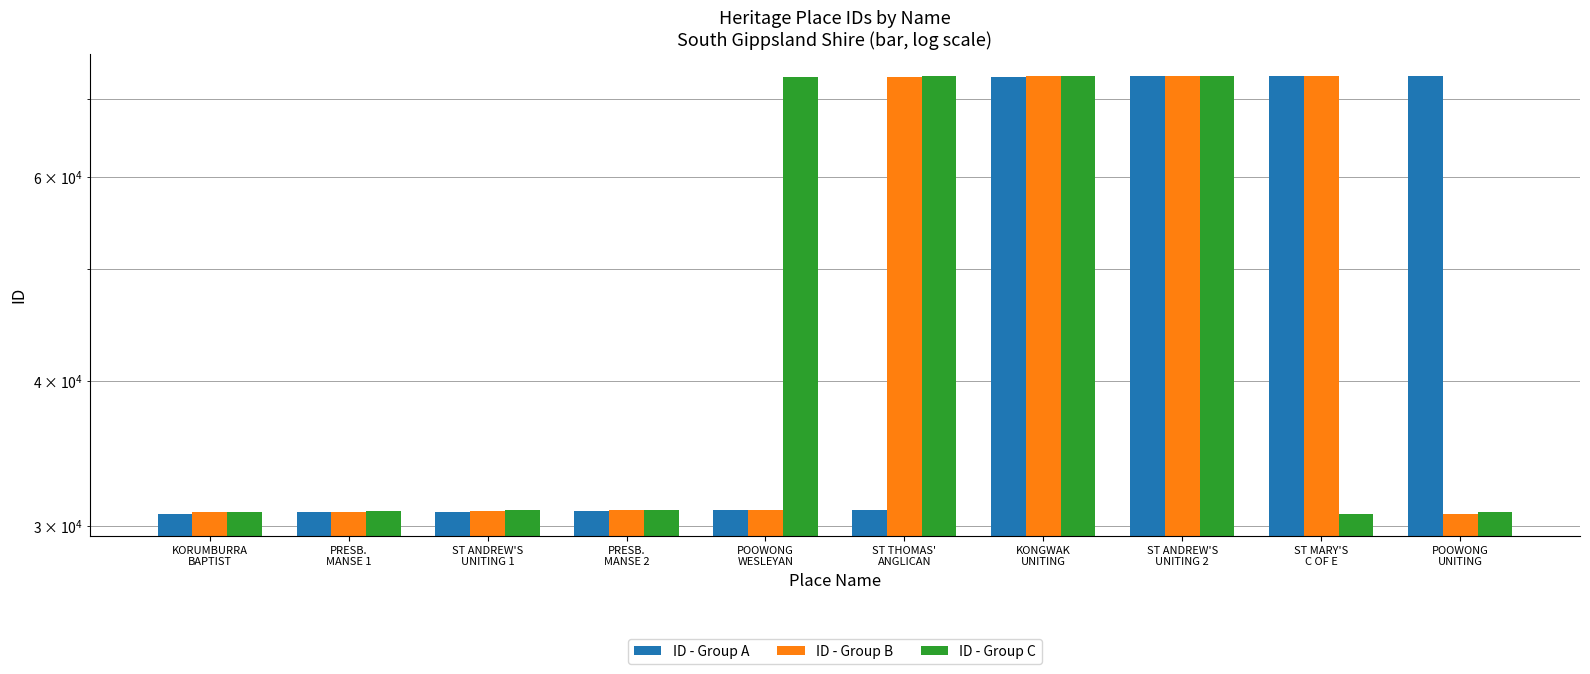

How many groups of bars are there?

10